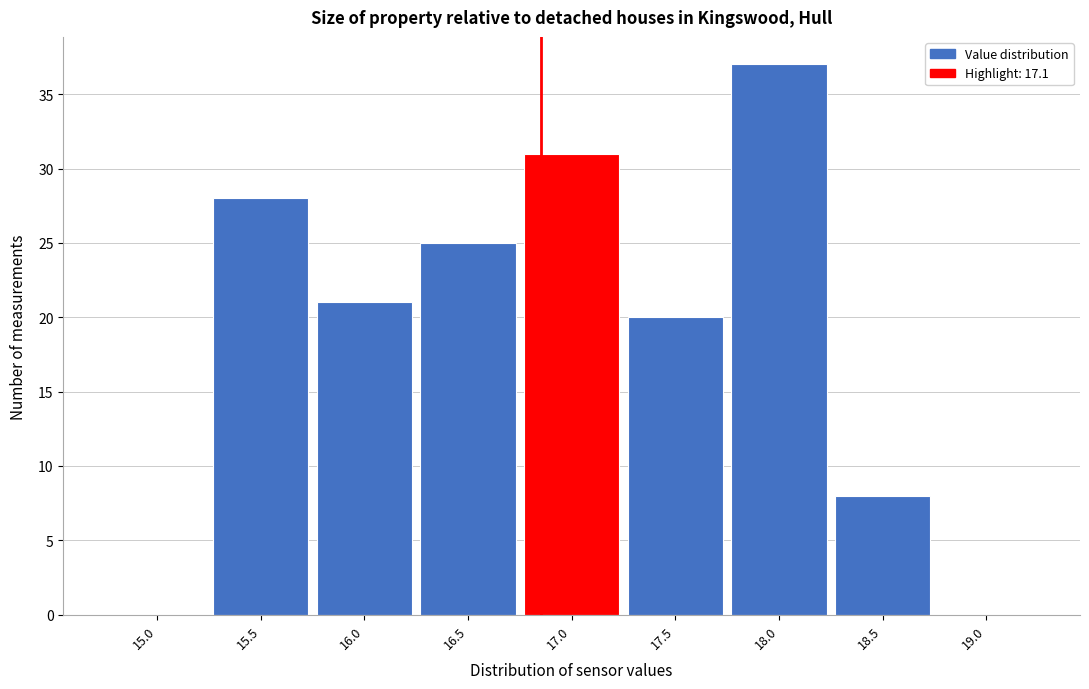

Reading left to right, extract all data points from this chart.

15.0=0	15.5=28	16.0=21	16.5=25	17.0=31	17.5=20	18.0=37	18.5=8	19.0=0